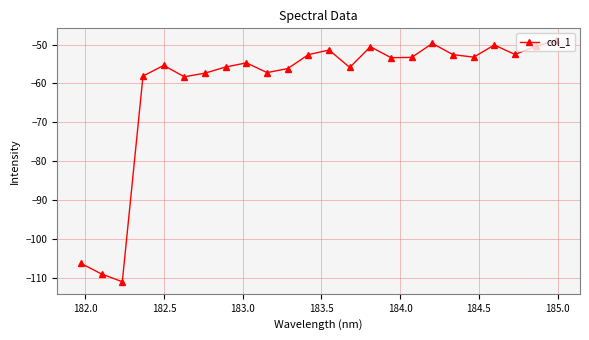

What is the difference between the maximum and minimum values?

62.1